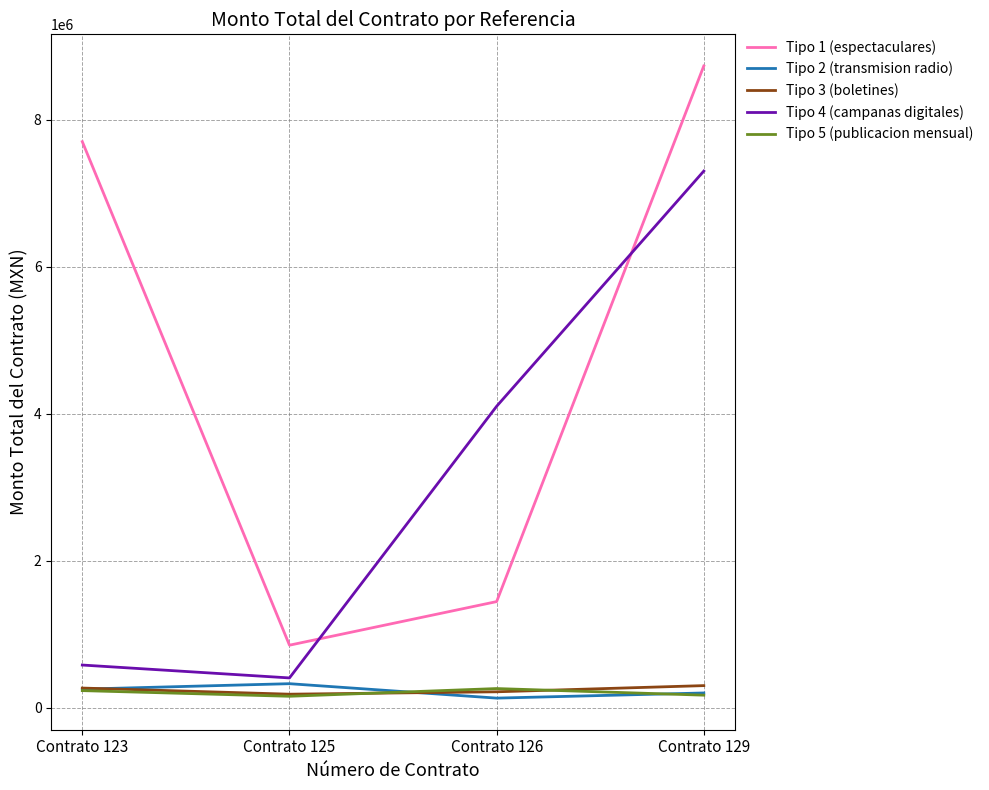

True or false: Tipo 4 (campanas digitales) and Tipo 3 (boletines) cross at least once.

False